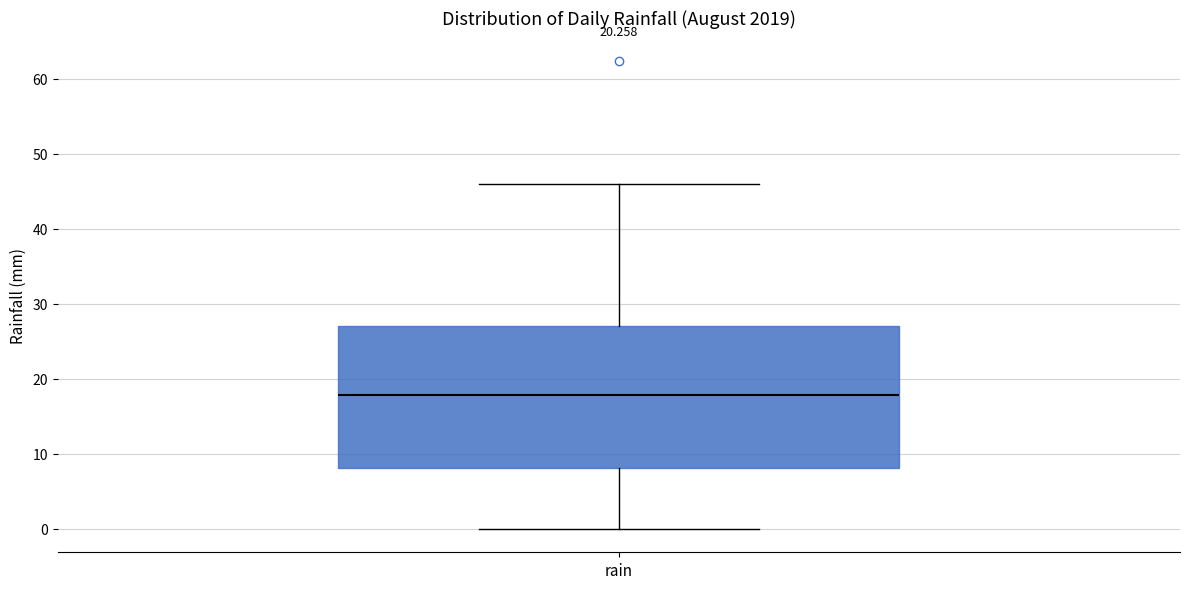

Where is the upper edge of the box for rain on the y-axis? The values are not printed on the chart, so give them approximately, as read against the axis.

27